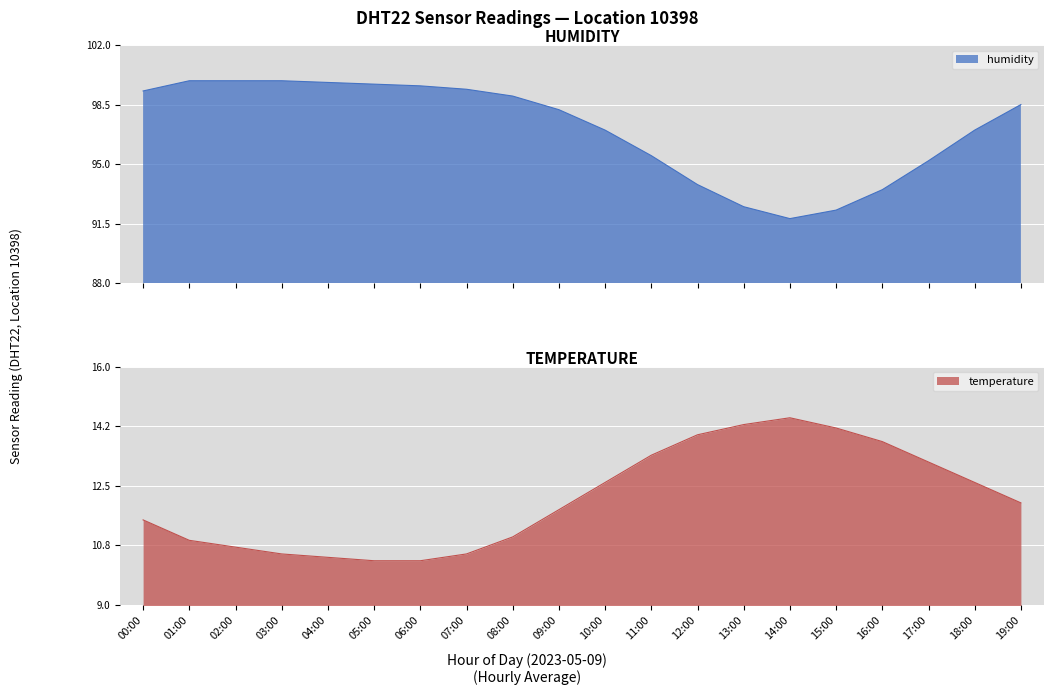

Reading left to right, list all the values displayed in this chart.

temperature: 00:00=11.5	01:00=10.9	02:00=10.7	03:00=10.5	04:00=10.4	05:00=10.3	06:00=10.3	07:00=10.5	08:00=11.0	09:00=11.8	10:00=12.6	11:00=13.4	12:00=14.0	13:00=14.3	14:00=14.5	15:00=14.2	16:00=13.8	17:00=13.2	18:00=12.6	19:00=12.0
humidity: 00:00=99.3	01:00=99.9	02:00=99.9	03:00=99.9	04:00=99.8	05:00=99.7	06:00=99.6	07:00=99.4	08:00=99.0	09:00=98.2	10:00=97.0	11:00=95.5	12:00=93.8	13:00=92.5	14:00=91.8	15:00=92.3	16:00=93.5	17:00=95.2	18:00=97.0	19:00=98.5